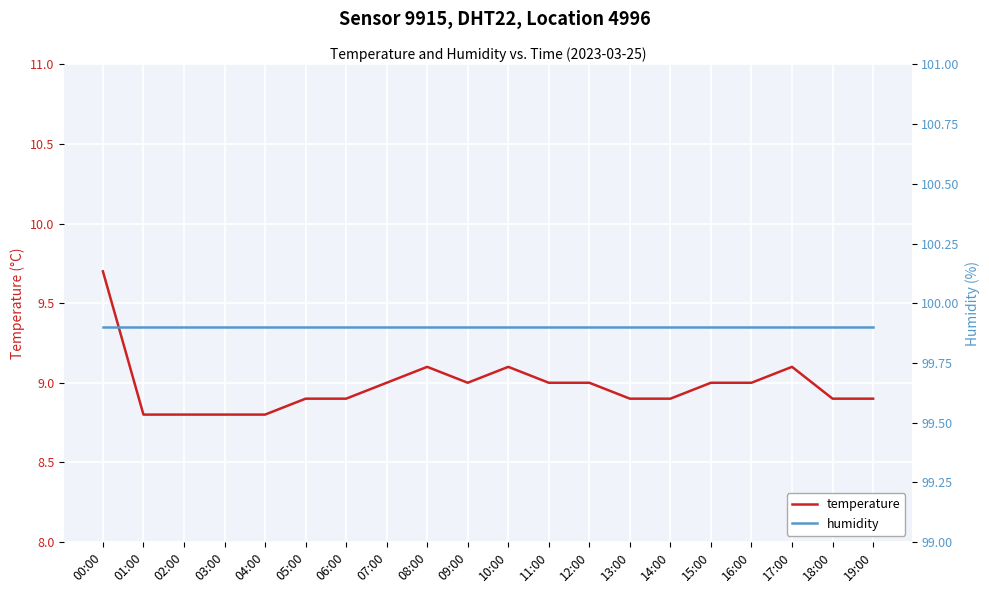

How many series are shown in this chart?

2